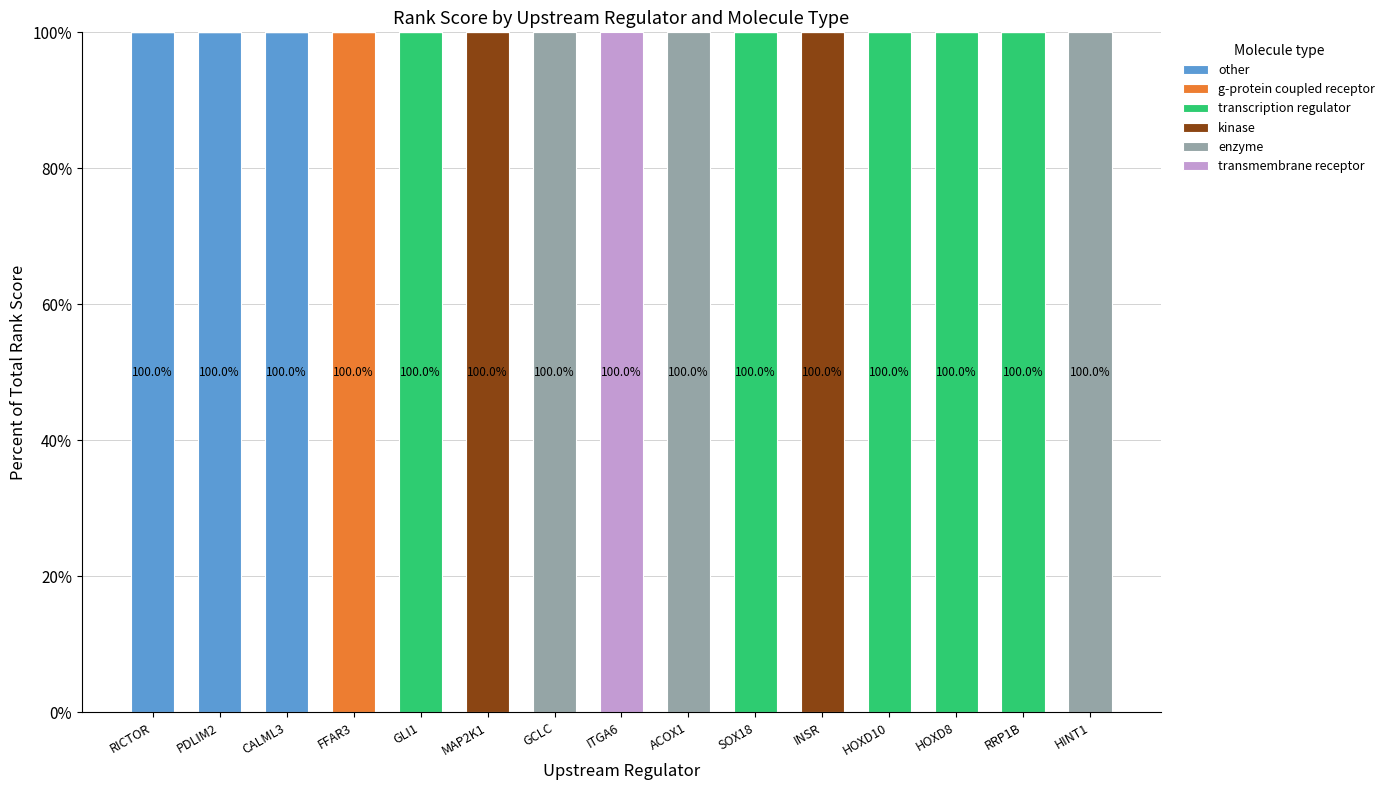

The value of other at ACOX1 is 0. True or false?

True